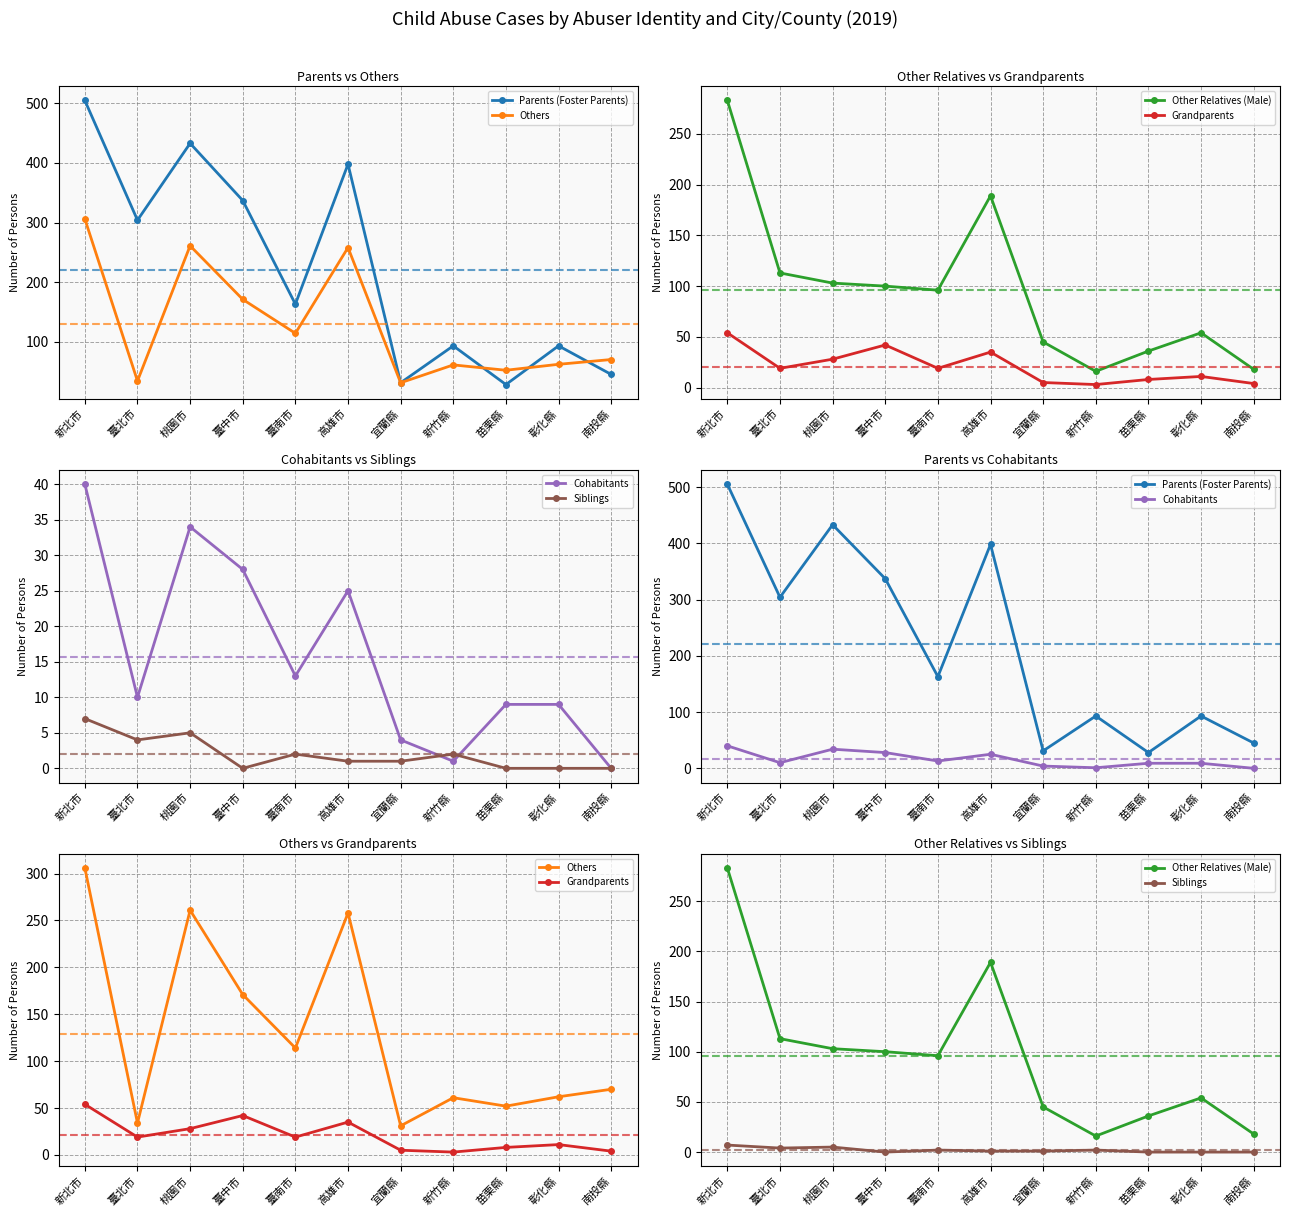

True or false: Parents (Foster Parents) and Other Relatives (Male) cross at least once.

True